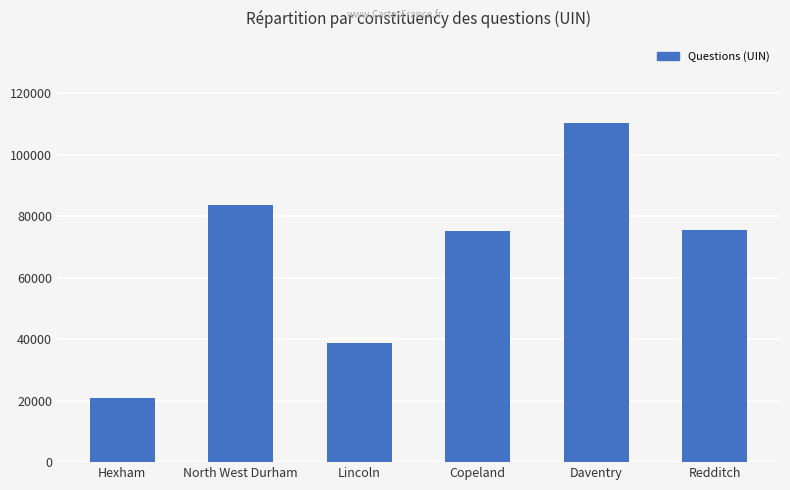

Count the number of data series in this chart.

1